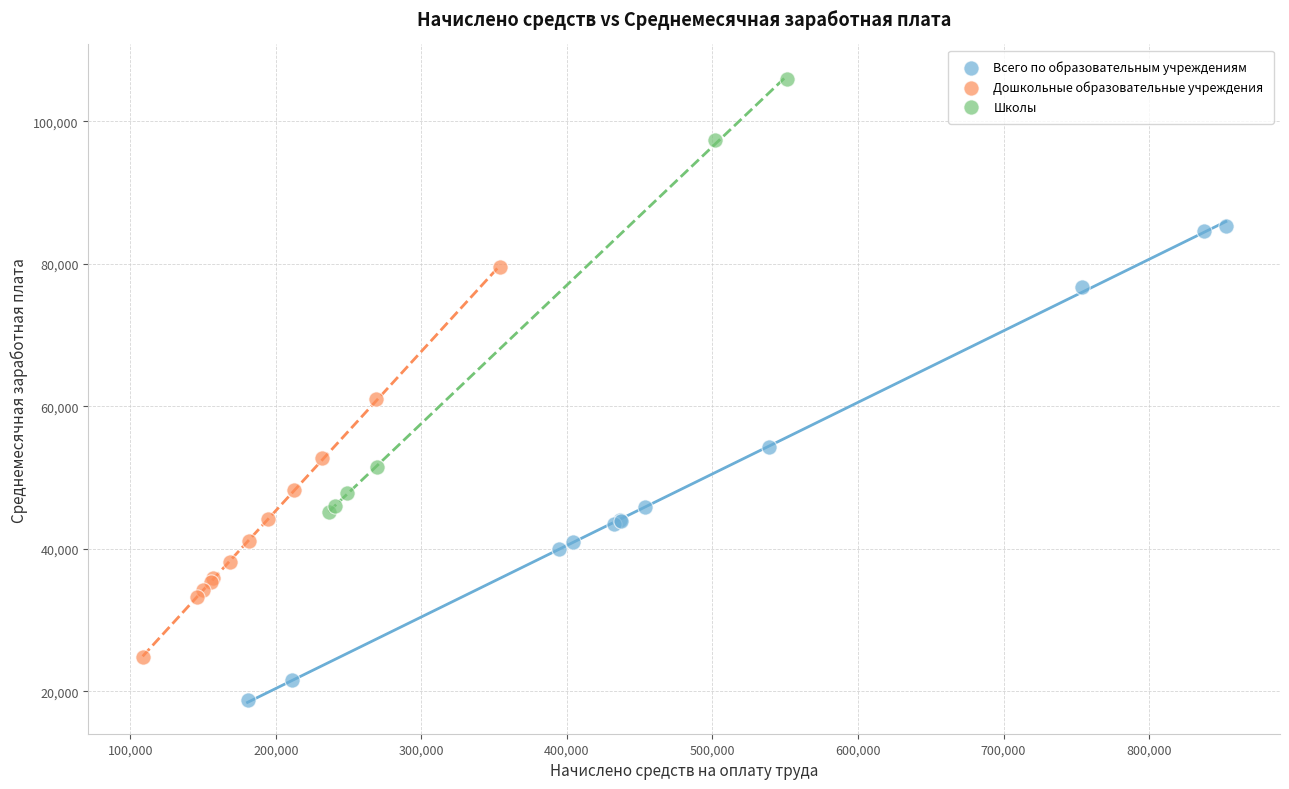

Which series has the widest spread of Y values?

Всего по образовательным учреждениям